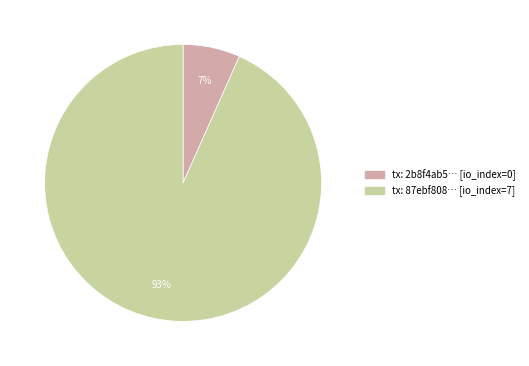

Rank the categories by value from highest to lowest.

tx: 87ebf808… [io_index=7], tx: 2b8f4ab5… [io_index=0]